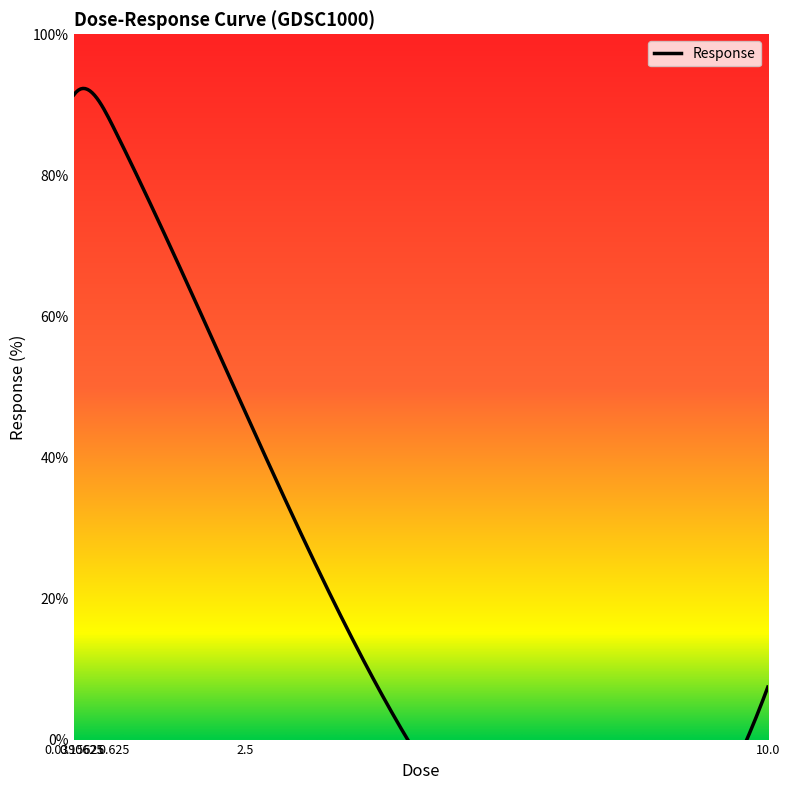

What is the ratio of the value at 0.625 to the value at 2.5?

1.9